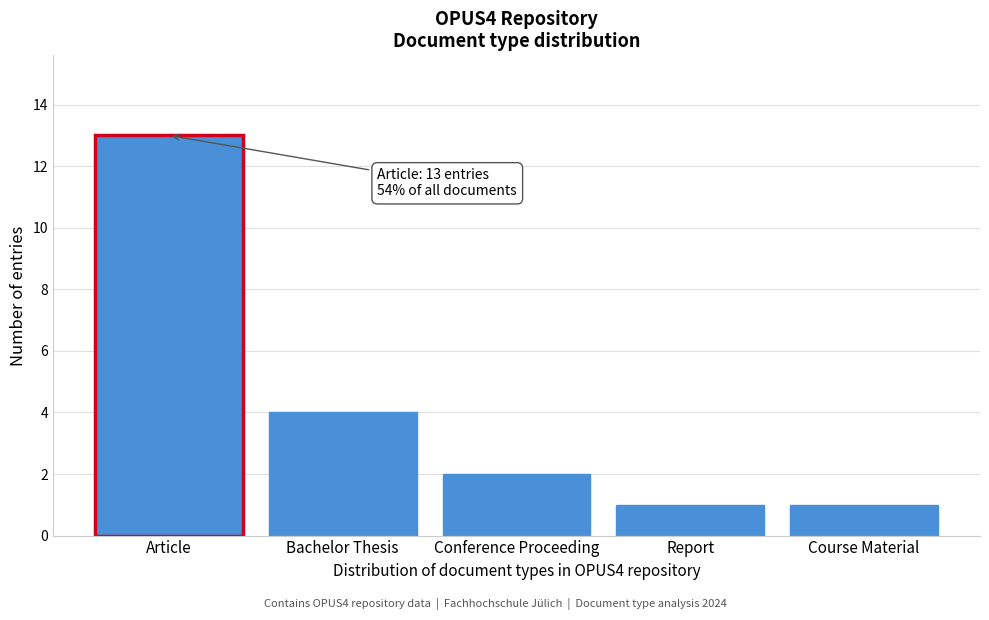

Reading right to left, what are all the values shown in this chart?

Course Material=1	Report=1	Conference Proceeding=2	Bachelor Thesis=4	Article=13